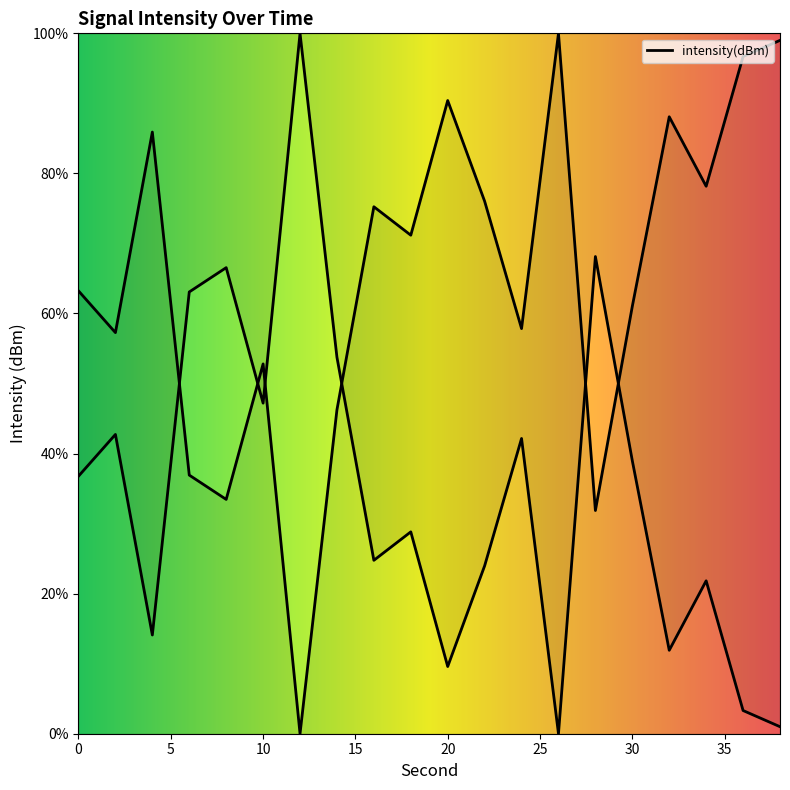

At which label is the value closest to 50?

10